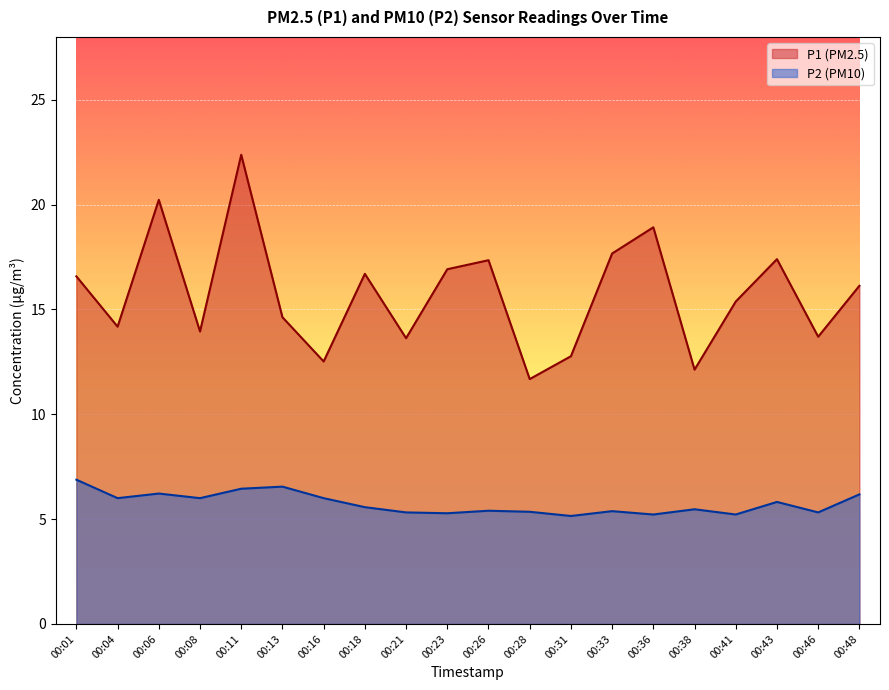

List the labels in order of P1 value, largest first.

00:11, 00:06, 00:36, 00:33, 00:43, 00:26, 00:23, 00:18, 00:01, 00:48, 00:41, 00:13, 00:04, 00:08, 00:46, 00:21, 00:31, 00:16, 00:38, 00:28